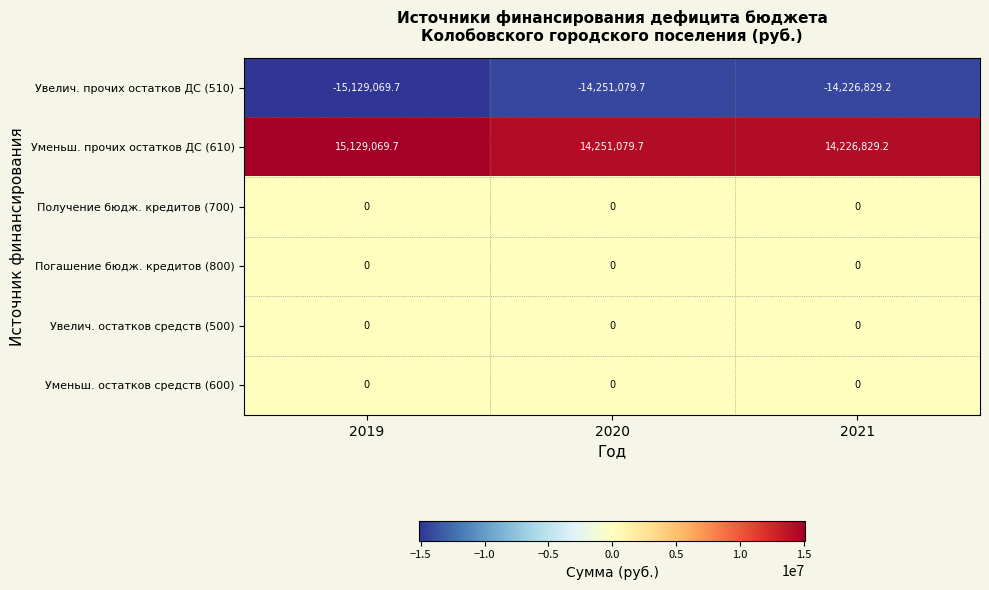

What is the difference between the highest and lowest values at 2019?

30258139.4